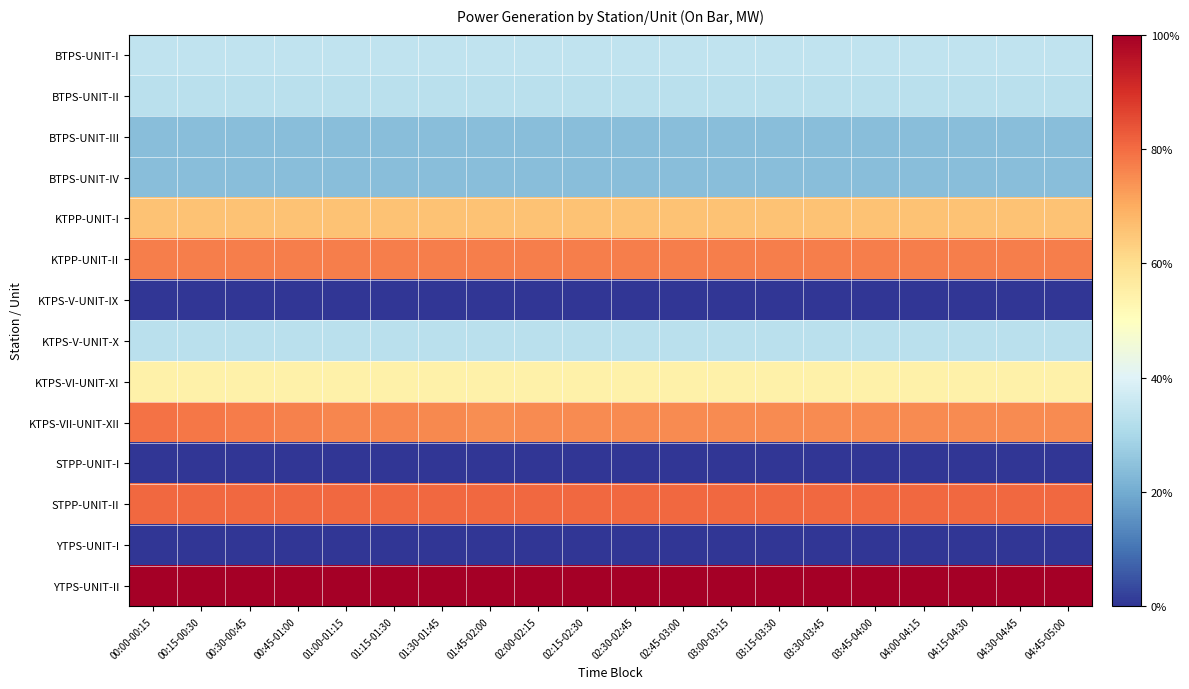

Reading left to right, what are all the values shown in this chart?

BTPS-UNIT-I: 00:00-00:15=0.3	00:15-00:30=0.3	00:30-00:45=0.3	00:45-01:00=0.3	01:00-01:15=0.3	01:15-01:30=0.3	01:30-01:45=0.3	01:45-02:00=0.3	02:00-02:15=0.3	02:15-02:30=0.3	02:30-02:45=0.3	02:45-03:00=0.3	03:00-03:15=0.3	03:15-03:30=0.3	03:30-03:45=0.3	03:45-04:00=0.3	04:00-04:15=0.3	04:15-04:30=0.3	04:30-04:45=0.3	04:45-05:00=0.3
BTPS-UNIT-II: 00:00-00:15=0.3	00:15-00:30=0.3	00:30-00:45=0.3	00:45-01:00=0.3	01:00-01:15=0.3	01:15-01:30=0.3	01:30-01:45=0.3	01:45-02:00=0.3	02:00-02:15=0.3	02:15-02:30=0.3	02:30-02:45=0.3	02:45-03:00=0.3	03:00-03:15=0.3	03:15-03:30=0.3	03:30-03:45=0.3	03:45-04:00=0.3	04:00-04:15=0.3	04:15-04:30=0.3	04:30-04:45=0.3	04:45-05:00=0.3
BTPS-UNIT-III: 00:00-00:15=0.2	00:15-00:30=0.2	00:30-00:45=0.2	00:45-01:00=0.2	01:00-01:15=0.2	01:15-01:30=0.2	01:30-01:45=0.2	01:45-02:00=0.2	02:00-02:15=0.2	02:15-02:30=0.2	02:30-02:45=0.2	02:45-03:00=0.2	03:00-03:15=0.2	03:15-03:30=0.2	03:30-03:45=0.2	03:45-04:00=0.2	04:00-04:15=0.2	04:15-04:30=0.2	04:30-04:45=0.2	04:45-05:00=0.2
BTPS-UNIT-IV: 00:00-00:15=0.2	00:15-00:30=0.2	00:30-00:45=0.2	00:45-01:00=0.2	01:00-01:15=0.2	01:15-01:30=0.2	01:30-01:45=0.2	01:45-02:00=0.2	02:00-02:15=0.2	02:15-02:30=0.2	02:30-02:45=0.2	02:45-03:00=0.2	03:00-03:15=0.2	03:15-03:30=0.2	03:30-03:45=0.2	03:45-04:00=0.2	04:00-04:15=0.2	04:15-04:30=0.2	04:30-04:45=0.2	04:45-05:00=0.2
KTPP-UNIT-I: 00:00-00:15=0.7	00:15-00:30=0.7	00:30-00:45=0.7	00:45-01:00=0.7	01:00-01:15=0.7	01:15-01:30=0.7	01:30-01:45=0.7	01:45-02:00=0.7	02:00-02:15=0.7	02:15-02:30=0.7	02:30-02:45=0.7	02:45-03:00=0.7	03:00-03:15=0.7	03:15-03:30=0.7	03:30-03:45=0.7	03:45-04:00=0.7	04:00-04:15=0.7	04:15-04:30=0.7	04:30-04:45=0.7	04:45-05:00=0.7
KTPP-UNIT-II: 00:00-00:15=0.8	00:15-00:30=0.8	00:30-00:45=0.8	00:45-01:00=0.8	01:00-01:15=0.8	01:15-01:30=0.8	01:30-01:45=0.8	01:45-02:00=0.8	02:00-02:15=0.8	02:15-02:30=0.8	02:30-02:45=0.8	02:45-03:00=0.8	03:00-03:15=0.8	03:15-03:30=0.8	03:30-03:45=0.8	03:45-04:00=0.8	04:00-04:15=0.8	04:15-04:30=0.8	04:30-04:45=0.8	04:45-05:00=0.8
KTPS-V-UNIT-IX: 00:00-00:15=0.0	00:15-00:30=0.0	00:30-00:45=0.0	00:45-01:00=0.0	01:00-01:15=0.0	01:15-01:30=0.0	01:30-01:45=0.0	01:45-02:00=0.0	02:00-02:15=0.0	02:15-02:30=0.0	02:30-02:45=0.0	02:45-03:00=0.0	03:00-03:15=0.0	03:15-03:30=0.0	03:30-03:45=0.0	03:45-04:00=0.0	04:00-04:15=0.0	04:15-04:30=0.0	04:30-04:45=0.0	04:45-05:00=0.0
KTPS-V-UNIT-X: 00:00-00:15=0.3	00:15-00:30=0.3	00:30-00:45=0.3	00:45-01:00=0.3	01:00-01:15=0.3	01:15-01:30=0.3	01:30-01:45=0.3	01:45-02:00=0.3	02:00-02:15=0.3	02:15-02:30=0.3	02:30-02:45=0.3	02:45-03:00=0.3	03:00-03:15=0.3	03:15-03:30=0.3	03:30-03:45=0.3	03:45-04:00=0.3	04:00-04:15=0.3	04:15-04:30=0.3	04:30-04:45=0.3	04:45-05:00=0.3
KTPS-VI-UNIT-XI: 00:00-00:15=0.5	00:15-00:30=0.5	00:30-00:45=0.5	00:45-01:00=0.5	01:00-01:15=0.5	01:15-01:30=0.5	01:30-01:45=0.5	01:45-02:00=0.5	02:00-02:15=0.5	02:15-02:30=0.5	02:30-02:45=0.5	02:45-03:00=0.5	03:00-03:15=0.5	03:15-03:30=0.5	03:30-03:45=0.5	03:45-04:00=0.5	04:00-04:15=0.5	04:15-04:30=0.5	04:30-04:45=0.5	04:45-05:00=0.5
KTPS-VII-UNIT-XII: 00:00-00:15=0.8	00:15-00:30=0.8	00:30-00:45=0.8	00:45-01:00=0.8	01:00-01:15=0.8	01:15-01:30=0.8	01:30-01:45=0.8	01:45-02:00=0.7	02:00-02:15=0.8	02:15-02:30=0.8	02:30-02:45=0.8	02:45-03:00=0.8	03:00-03:15=0.8	03:15-03:30=0.8	03:30-03:45=0.8	03:45-04:00=0.8	04:00-04:15=0.8	04:15-04:30=0.8	04:30-04:45=0.8	04:45-05:00=0.8
STPP-UNIT-I: 00:00-00:15=0.0	00:15-00:30=0.0	00:30-00:45=0.0	00:45-01:00=0.0	01:00-01:15=0.0	01:15-01:30=0.0	01:30-01:45=0.0	01:45-02:00=0.0	02:00-02:15=0.0	02:15-02:30=0.0	02:30-02:45=0.0	02:45-03:00=0.0	03:00-03:15=0.0	03:15-03:30=0.0	03:30-03:45=0.0	03:45-04:00=0.0	04:00-04:15=0.0	04:15-04:30=0.0	04:30-04:45=0.0	04:45-05:00=0.0
STPP-UNIT-II: 00:00-00:15=0.8	00:15-00:30=0.8	00:30-00:45=0.8	00:45-01:00=0.8	01:00-01:15=0.8	01:15-01:30=0.8	01:30-01:45=0.8	01:45-02:00=0.8	02:00-02:15=0.8	02:15-02:30=0.8	02:30-02:45=0.8	02:45-03:00=0.8	03:00-03:15=0.8	03:15-03:30=0.8	03:30-03:45=0.8	03:45-04:00=0.8	04:00-04:15=0.8	04:15-04:30=0.8	04:30-04:45=0.8	04:45-05:00=0.8
YTPS-UNIT-I: 00:00-00:15=0.0	00:15-00:30=0.0	00:30-00:45=0.0	00:45-01:00=0.0	01:00-01:15=0.0	01:15-01:30=0.0	01:30-01:45=0.0	01:45-02:00=0.0	02:00-02:15=0.0	02:15-02:30=0.0	02:30-02:45=0.0	02:45-03:00=0.0	03:00-03:15=0.0	03:15-03:30=0.0	03:30-03:45=0.0	03:45-04:00=0.0	04:00-04:15=0.0	04:15-04:30=0.0	04:30-04:45=0.0	04:45-05:00=0.0
YTPS-UNIT-II: 00:00-00:15=1.0	00:15-00:30=1.0	00:30-00:45=1.0	00:45-01:00=1.0	01:00-01:15=1.0	01:15-01:30=1.0	01:30-01:45=1.0	01:45-02:00=1.0	02:00-02:15=1.0	02:15-02:30=1.0	02:30-02:45=1.0	02:45-03:00=1.0	03:00-03:15=1.0	03:15-03:30=1.0	03:30-03:45=1.0	03:45-04:00=1.0	04:00-04:15=1.0	04:15-04:30=1.0	04:30-04:45=1.0	04:45-05:00=1.0